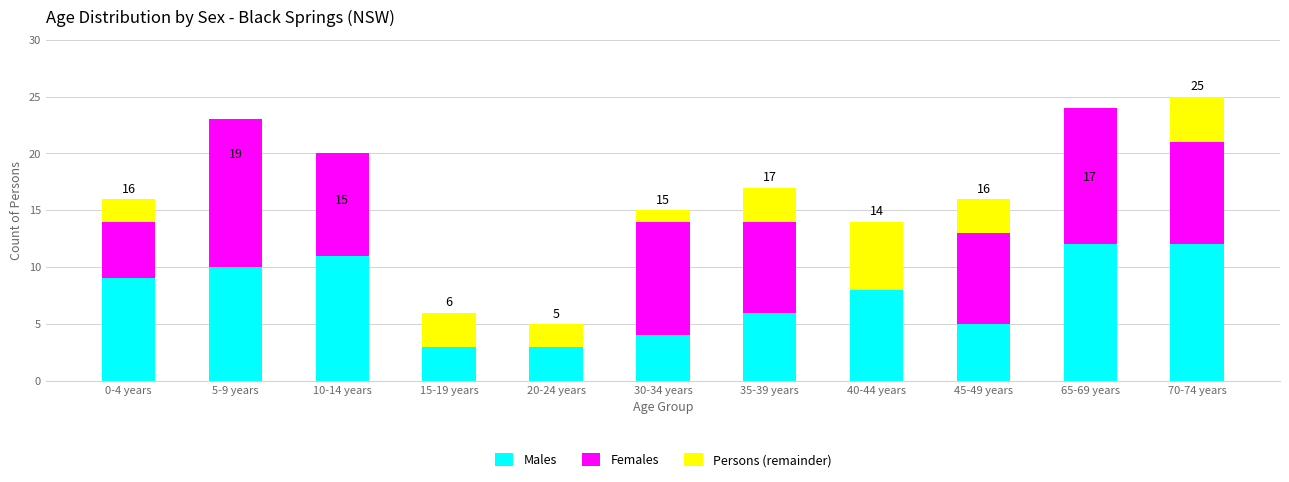

What is the total value across all series at 45-49 years?

16